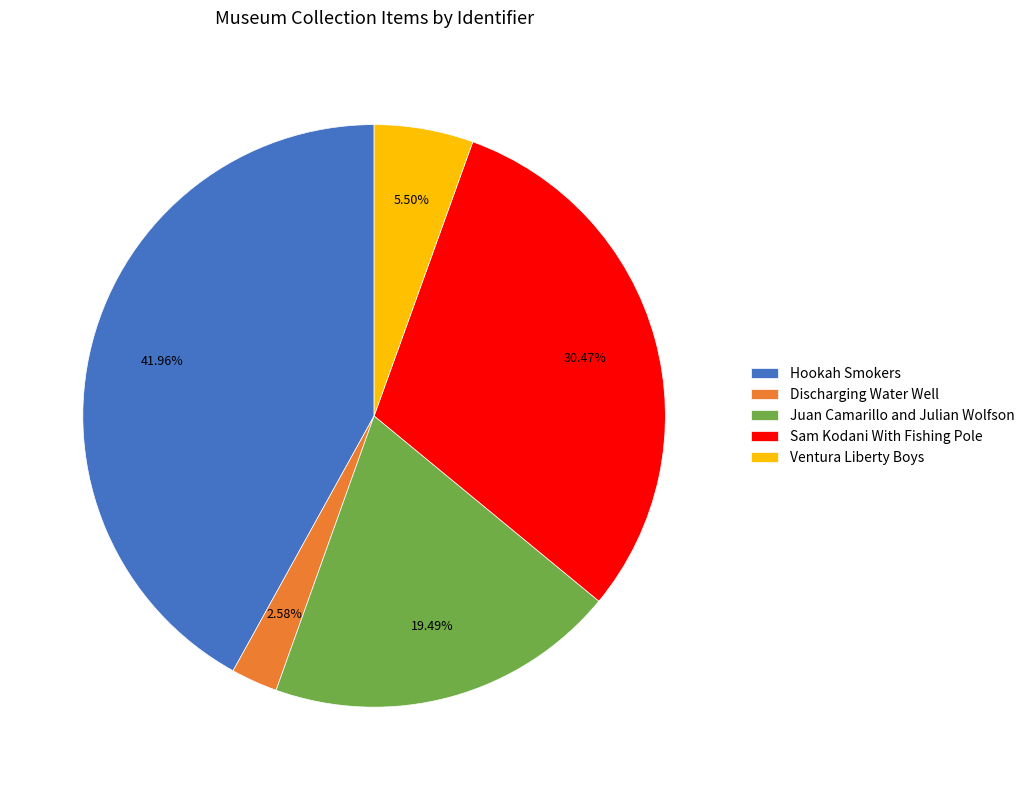

How many slices are in this pie chart?

5